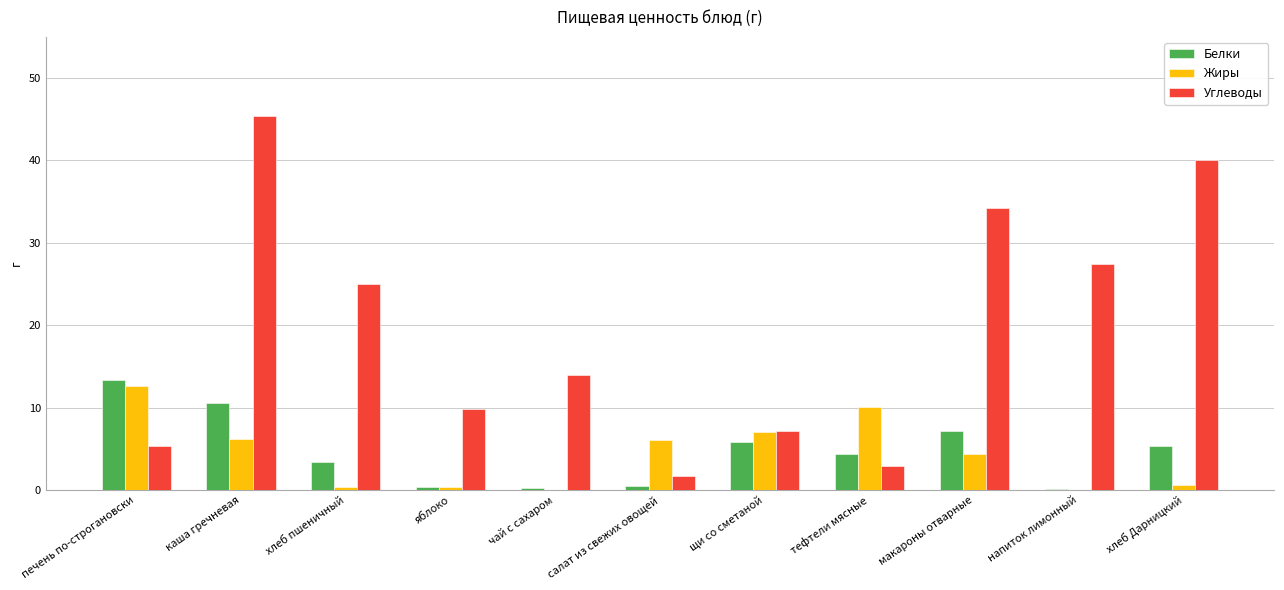

At which label does Жиры first exceed 4?

печень по-строгановски